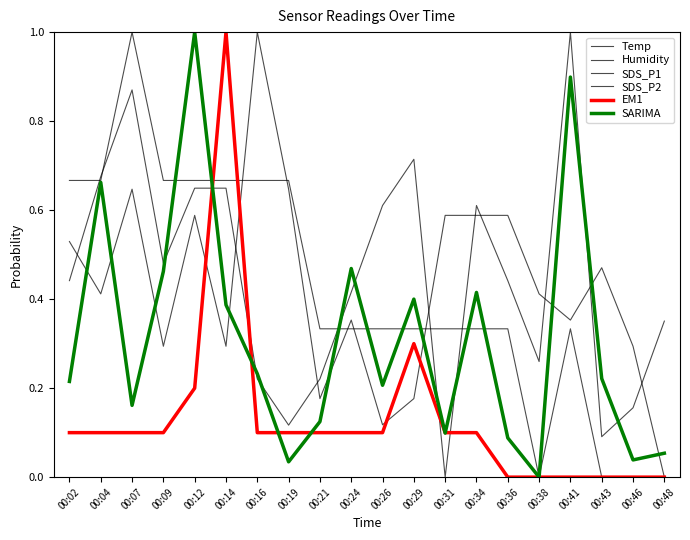

Which series has the largest total across all categories?

SDS_P2